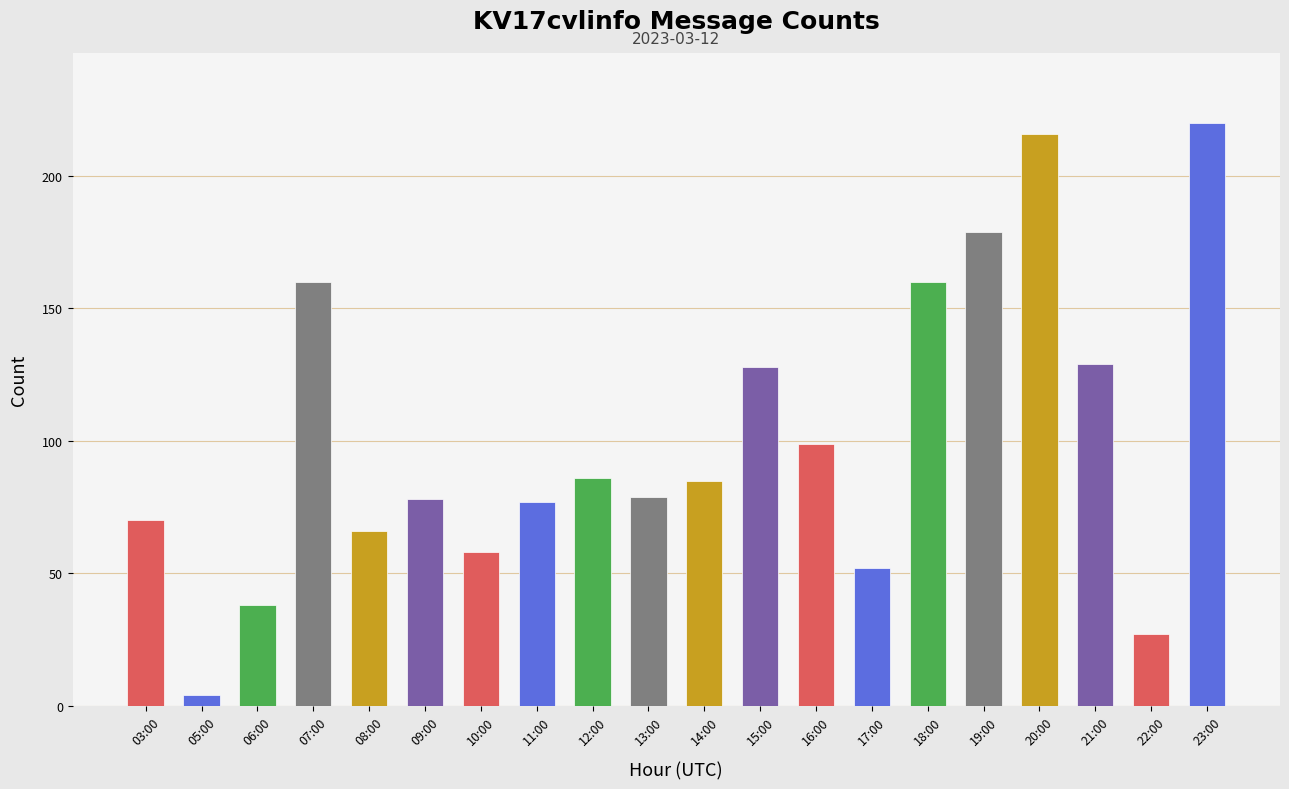

What is the change in value from 15:00 to 17:00?

-76